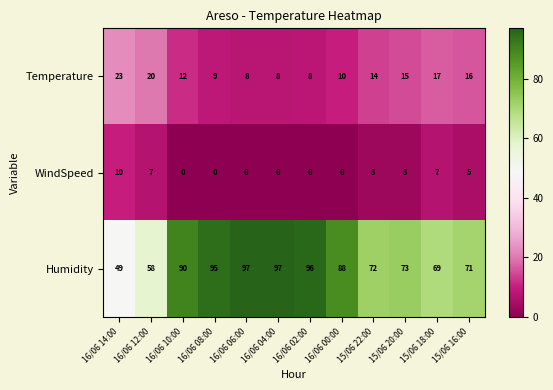

What is the minimum value for Temperature?

8